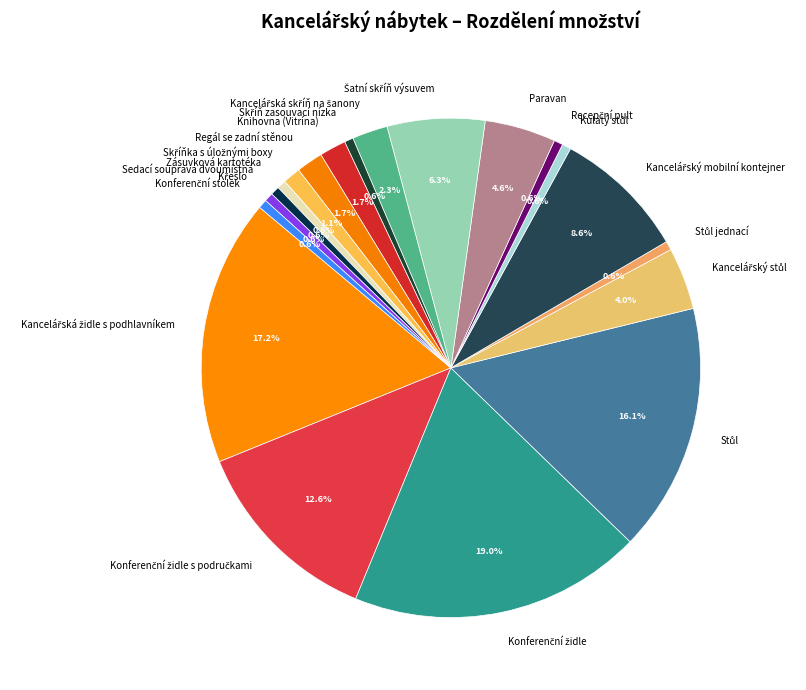

How many segments does this pie chart have?

20